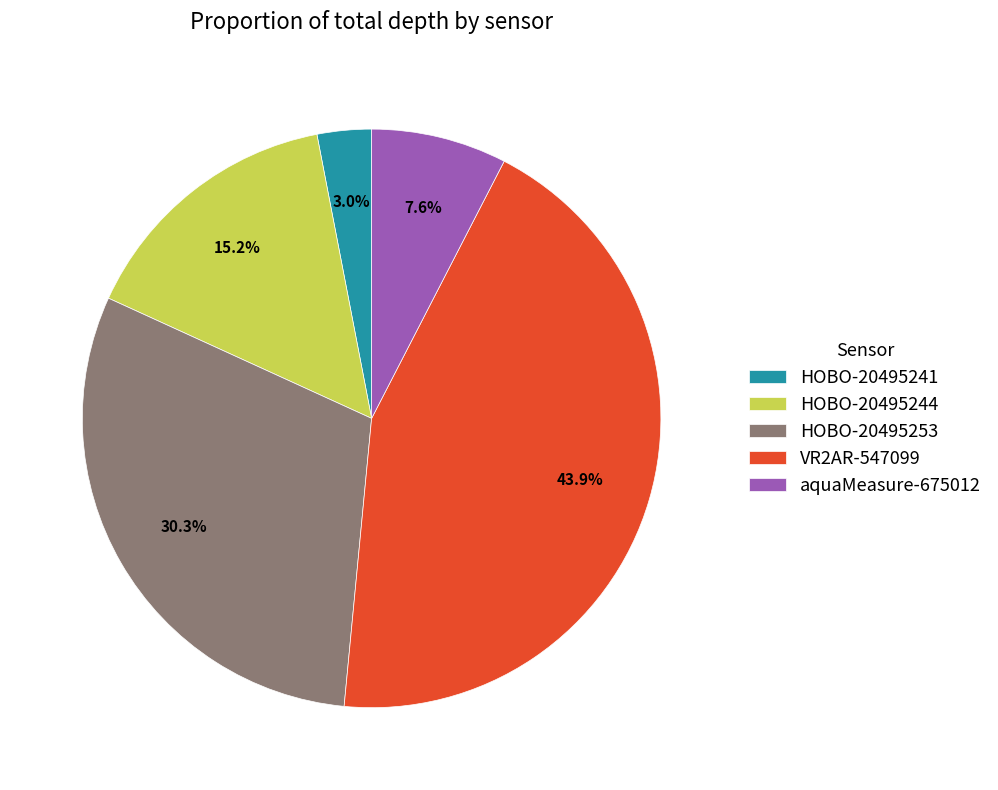

Does HOBO-20495244 represent more than half of the total?

No